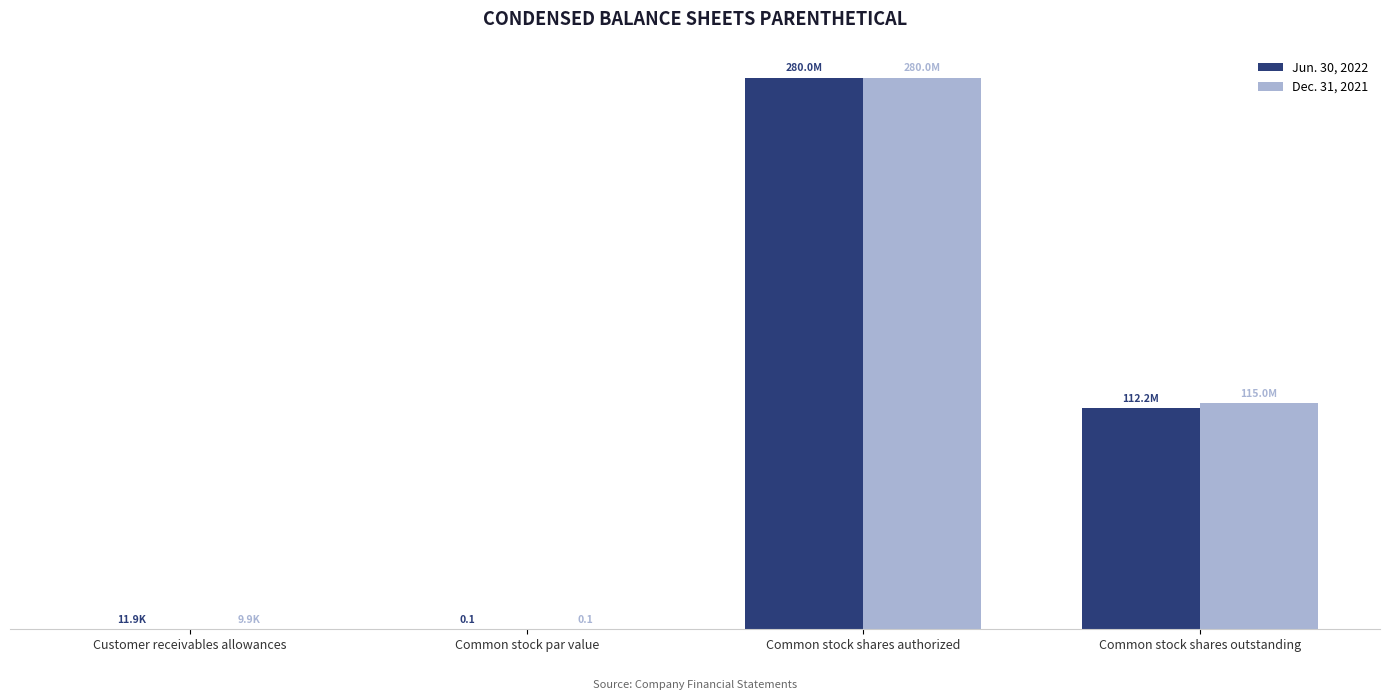

What are all the series names shown in the legend?

Jun. 30, 2022, Dec. 31, 2021